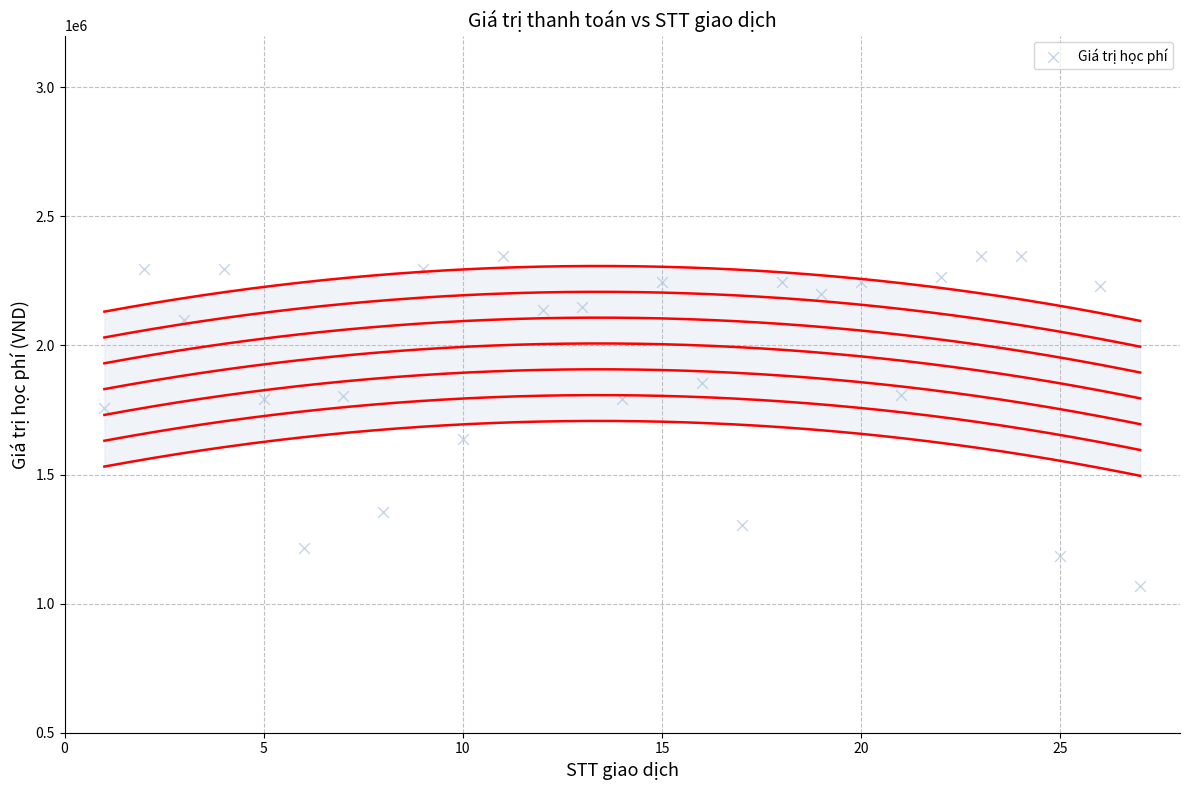

What is the range of Y values (max minus min)?

1278000